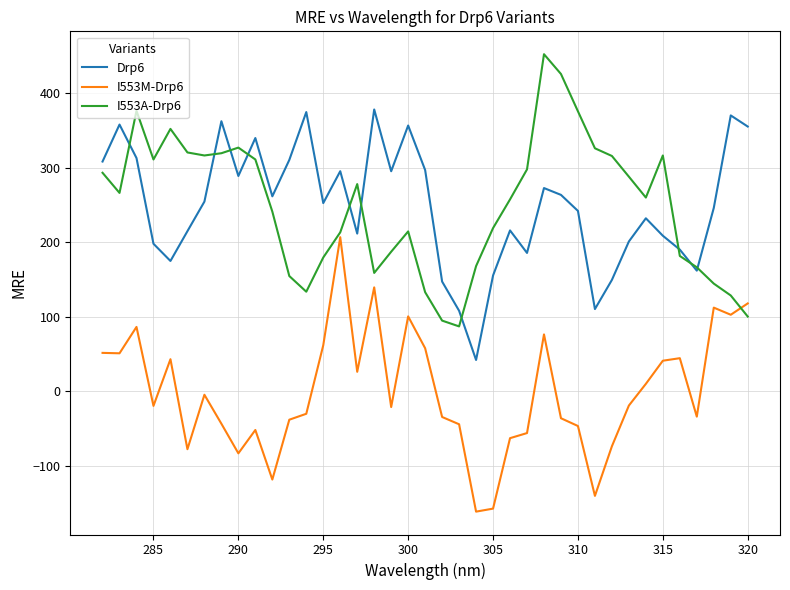

Rank the series by their maximum value, from highest to lowest.

I553A-Drp6, Drp6, I553M-Drp6